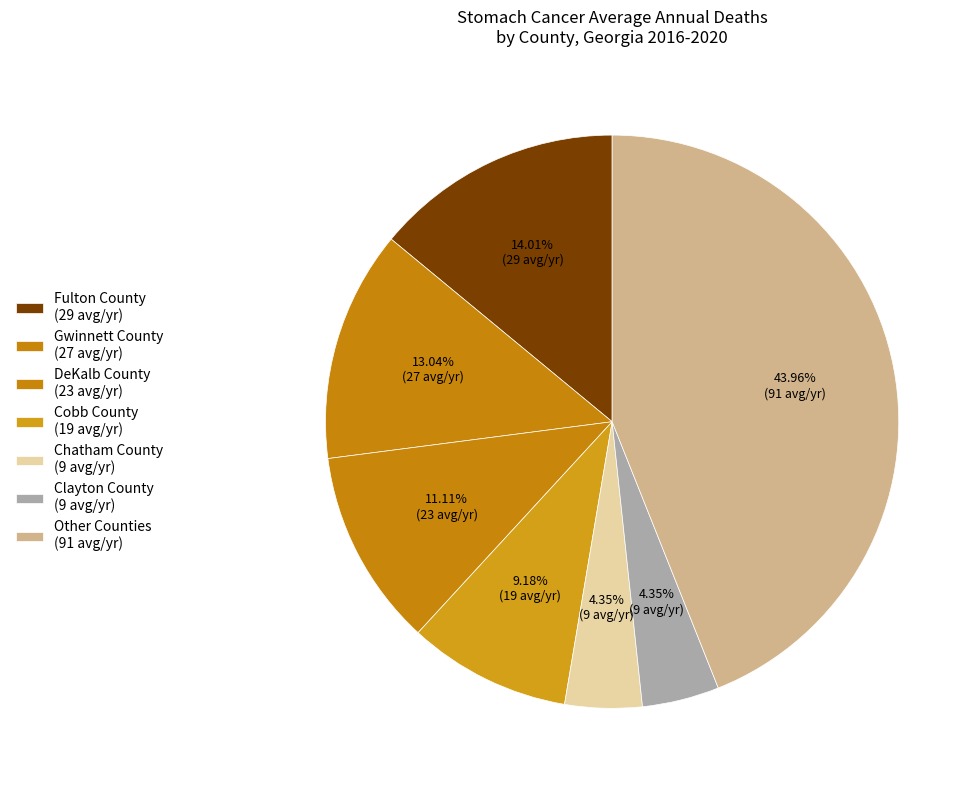

How many slices are in this pie chart?

7